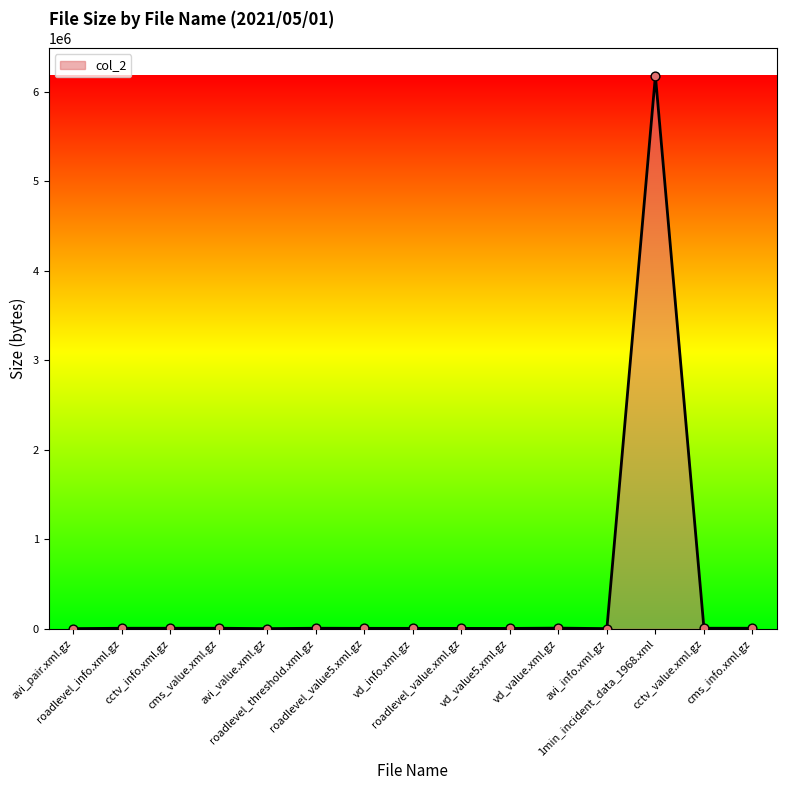

What is the change in value from avi_info.xml.gz to cctv_value.xml.gz?

+4114